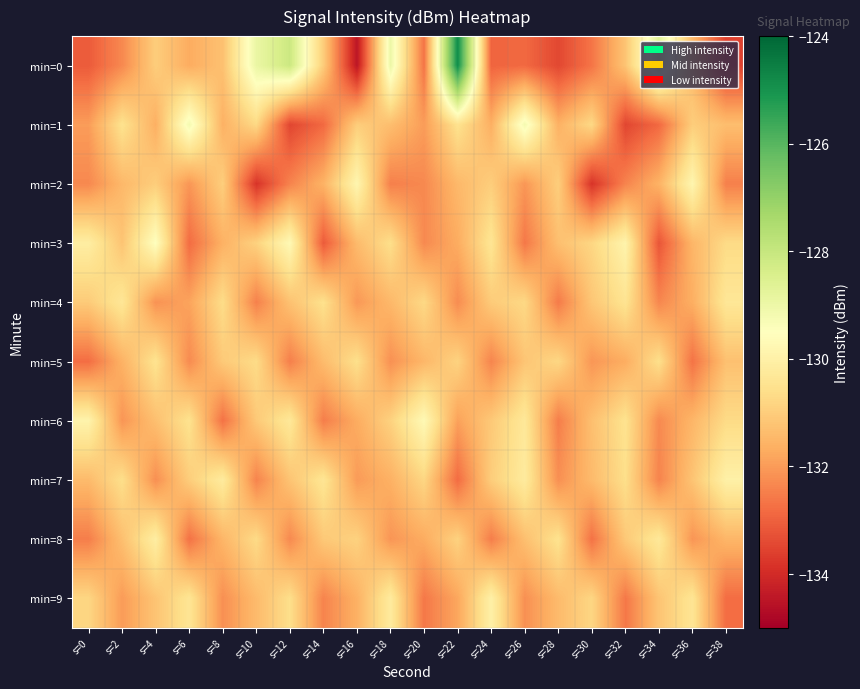

At which category is the sum across all series the highest?

s=22